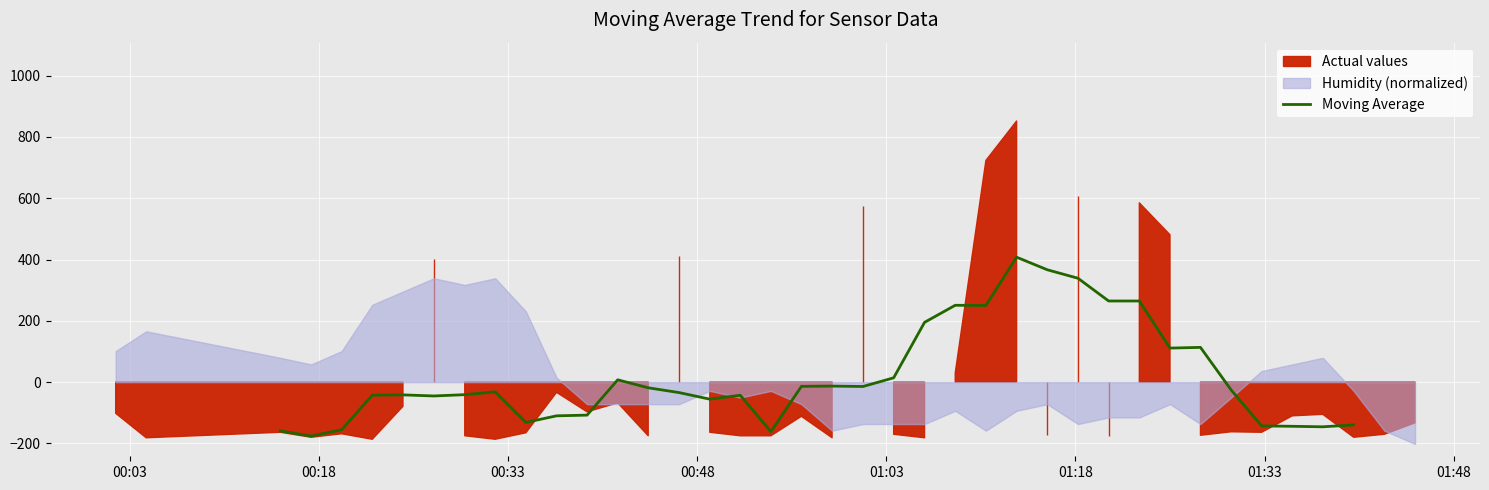

What is the highest value of the Moving Average series?

407.6